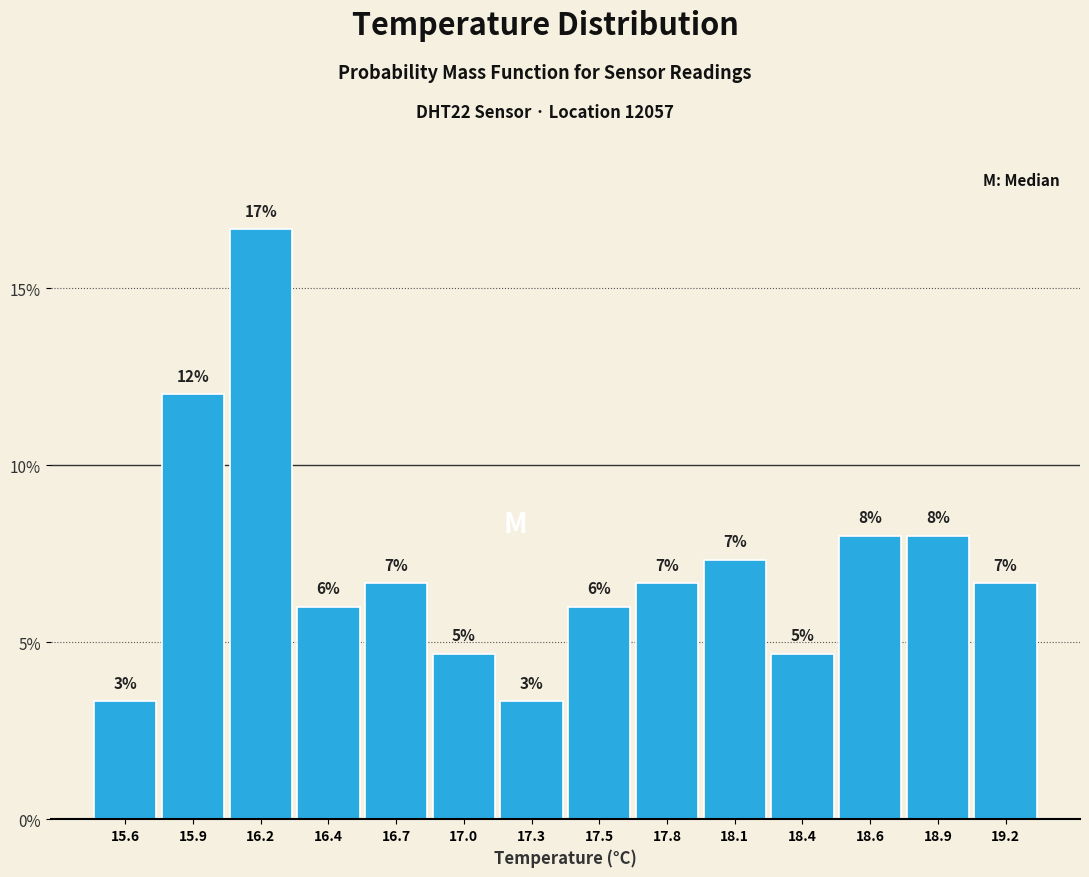

How many bars are there in total?

14